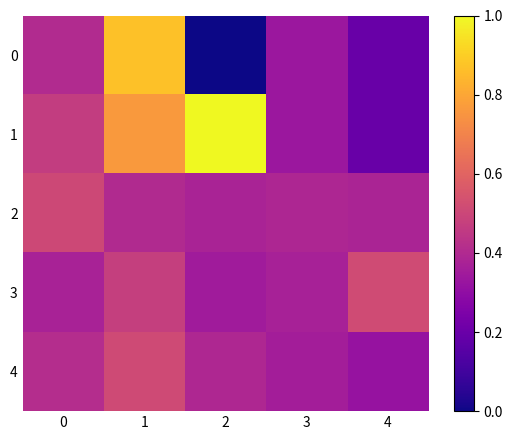

At which category is the sum across all series the highest?

1